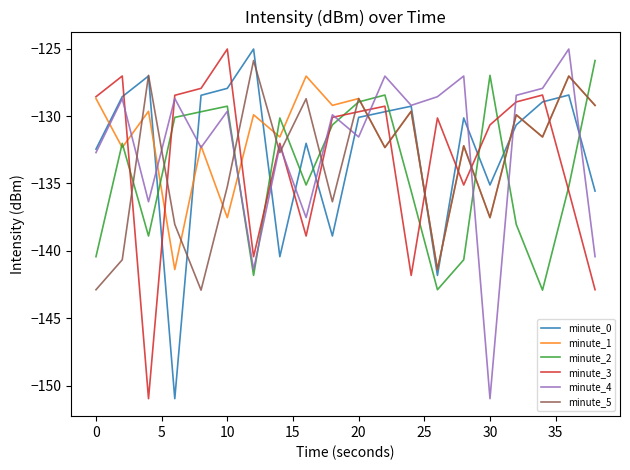

How many intersections are there between minute_4 and minute_5?

11